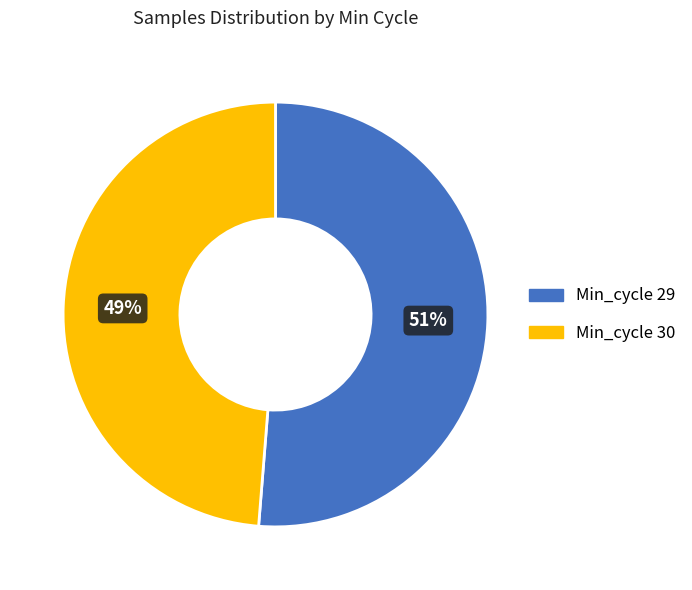

How many segments does this pie chart have?

2